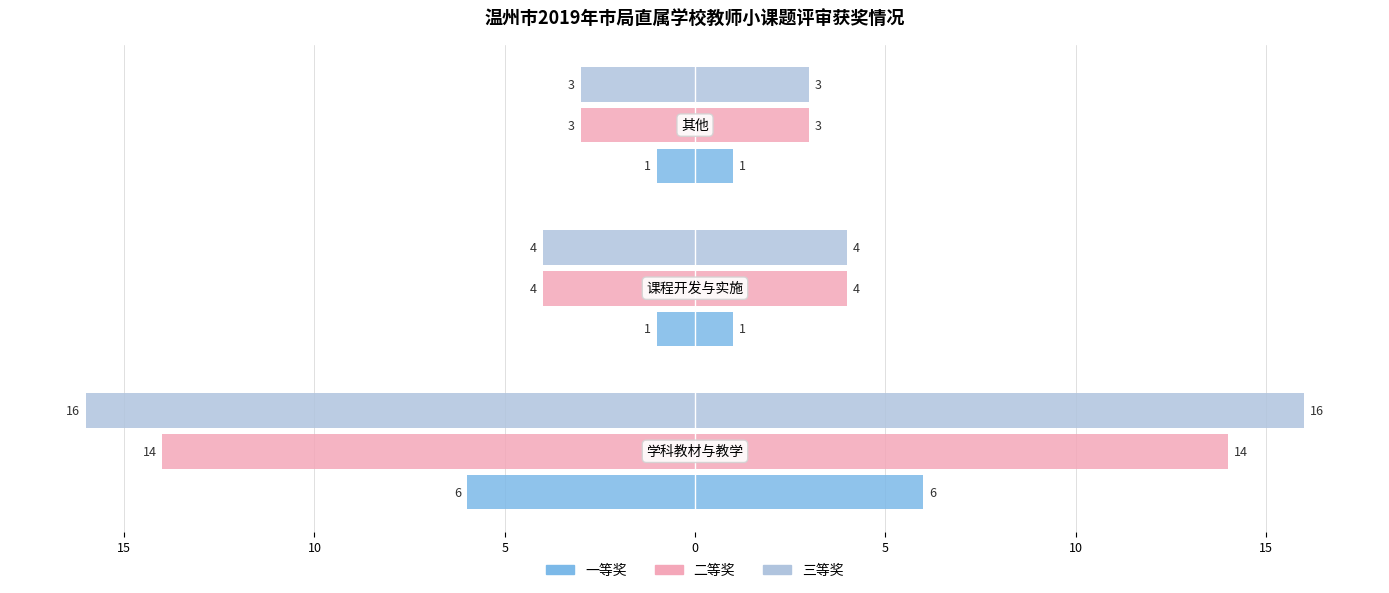

What is the difference between the maximum and minimum values in the 一等奖 series?

5